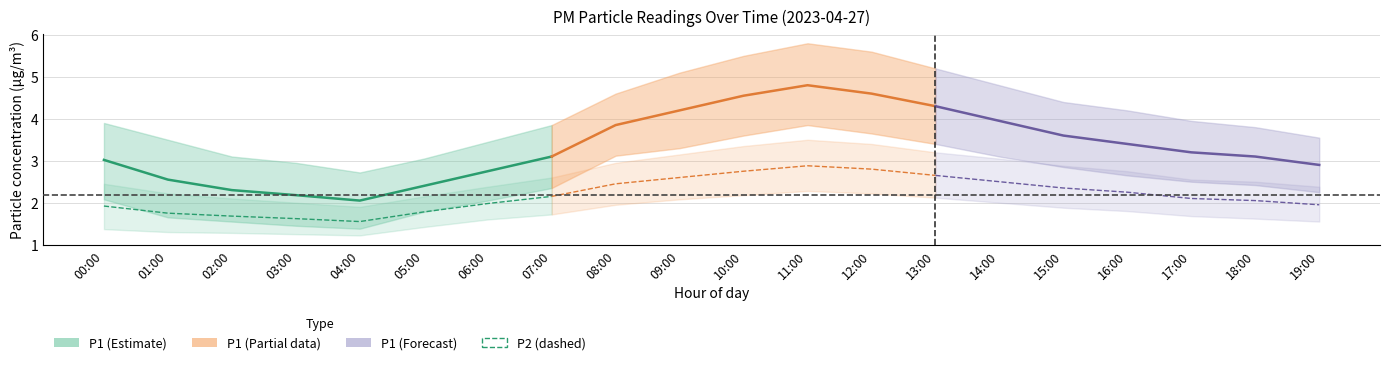

Reading left to right, transcribe all the data shown in this chart.

P1: 00:00=3.0	01:00=2.5	02:00=2.3	03:00=2.2	04:00=2.0	05:00=2.4	06:00=2.8	07:00=3.1	08:00=3.9	09:00=4.2	10:00=4.5	11:00=4.8	12:00=4.6	13:00=4.3	14:00=4.0	15:00=3.6	16:00=3.4	17:00=3.2	18:00=3.1	19:00=2.9
P1_upper: 00:00=3.9	01:00=3.5	02:00=3.1	03:00=3.0	04:00=2.7	05:00=3.0	06:00=3.5	07:00=3.9	08:00=4.6	09:00=5.1	10:00=5.5	11:00=5.8	12:00=5.6	13:00=5.2	14:00=4.8	15:00=4.4	16:00=4.2	17:00=4.0	18:00=3.8	19:00=3.5
P1_lower: 00:00=2.1	01:00=1.6	02:00=1.6	03:00=1.4	04:00=1.4	05:00=1.8	06:00=2.0	07:00=2.4	08:00=3.1	09:00=3.3	10:00=3.6	11:00=3.9	12:00=3.6	13:00=3.4	14:00=3.1	15:00=2.9	16:00=2.6	17:00=2.5	18:00=2.4	19:00=2.2
P2: 00:00=1.9	01:00=1.8	02:00=1.7	03:00=1.6	04:00=1.6	05:00=1.8	06:00=2.0	07:00=2.1	08:00=2.5	09:00=2.6	10:00=2.8	11:00=2.9	12:00=2.8	13:00=2.6	14:00=2.5	15:00=2.4	16:00=2.2	17:00=2.1	18:00=2.0	19:00=1.9
P2_upper: 00:00=2.5	01:00=2.2	02:00=2.1	03:00=2.0	04:00=1.9	05:00=2.1	06:00=2.4	07:00=2.6	08:00=3.0	09:00=3.1	10:00=3.4	11:00=3.5	12:00=3.4	13:00=3.2	14:00=3.0	15:00=2.9	16:00=2.8	17:00=2.5	18:00=2.5	19:00=2.4
P2_lower: 00:00=1.4	01:00=1.3	02:00=1.3	03:00=1.2	04:00=1.2	05:00=1.4	06:00=1.6	07:00=1.7	08:00=1.9	09:00=2.1	10:00=2.2	11:00=2.3	12:00=2.2	13:00=2.1	14:00=2.0	15:00=1.9	16:00=1.8	17:00=1.7	18:00=1.6	19:00=1.6